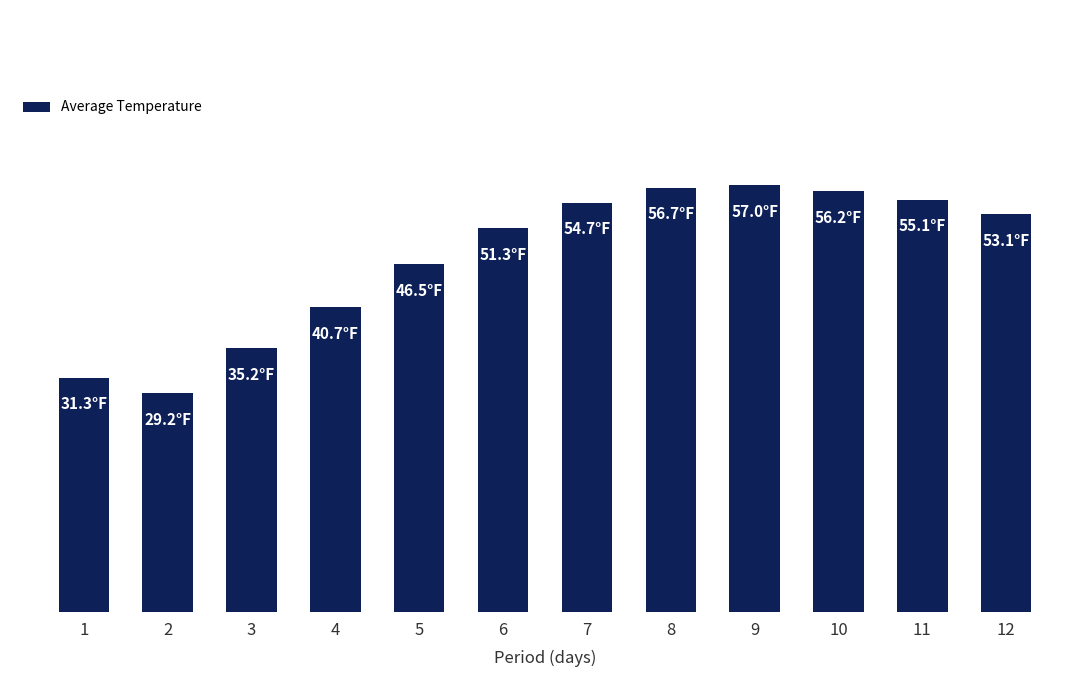

Does the chart contain any negative values?

No